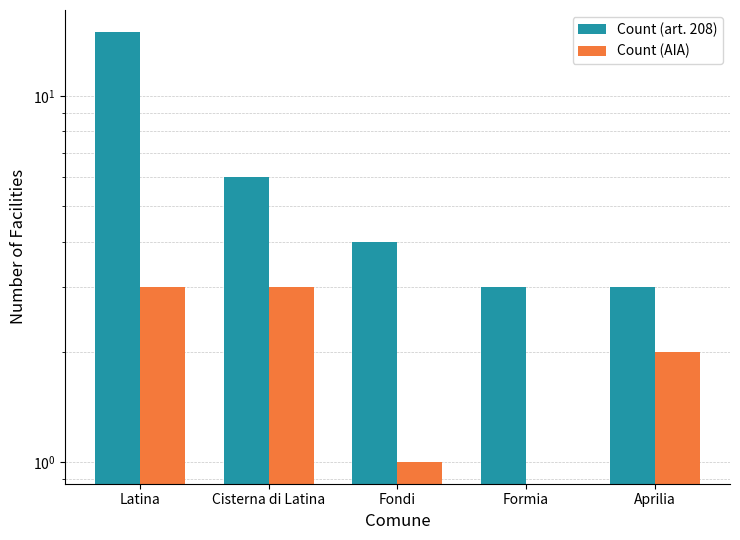

What is the difference between the Count (AIA) values at Cisterna di Latina and Aprilia?

1